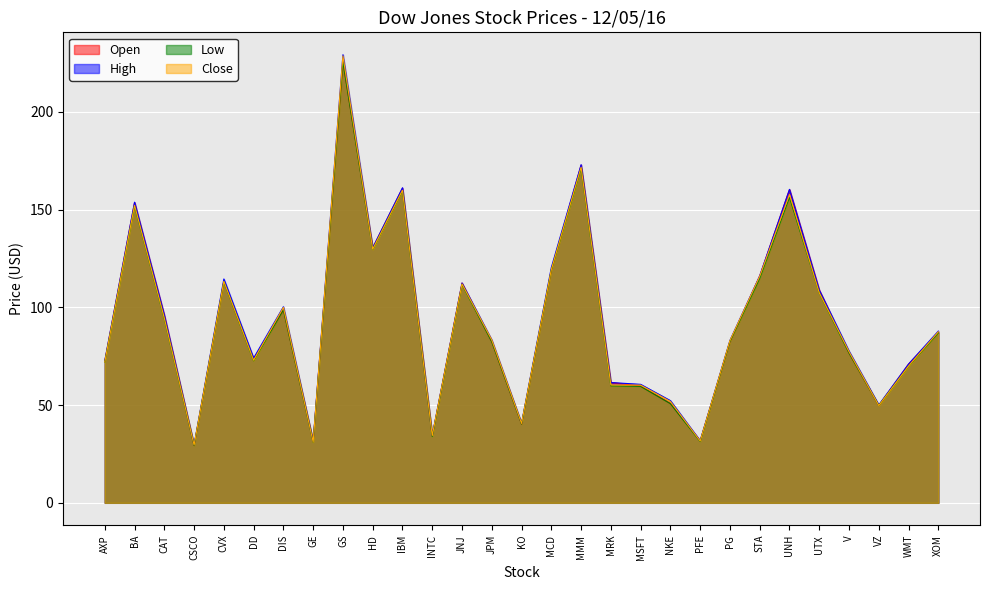

Which category has the lowest value in the High series?

CSCO